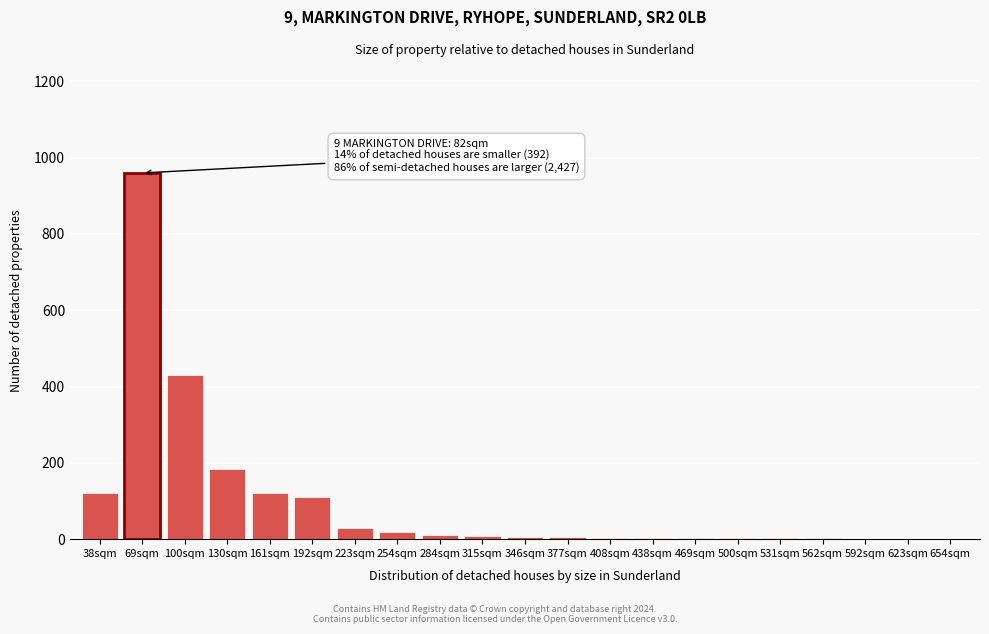

Which category has the highest value across all series?

69sqm